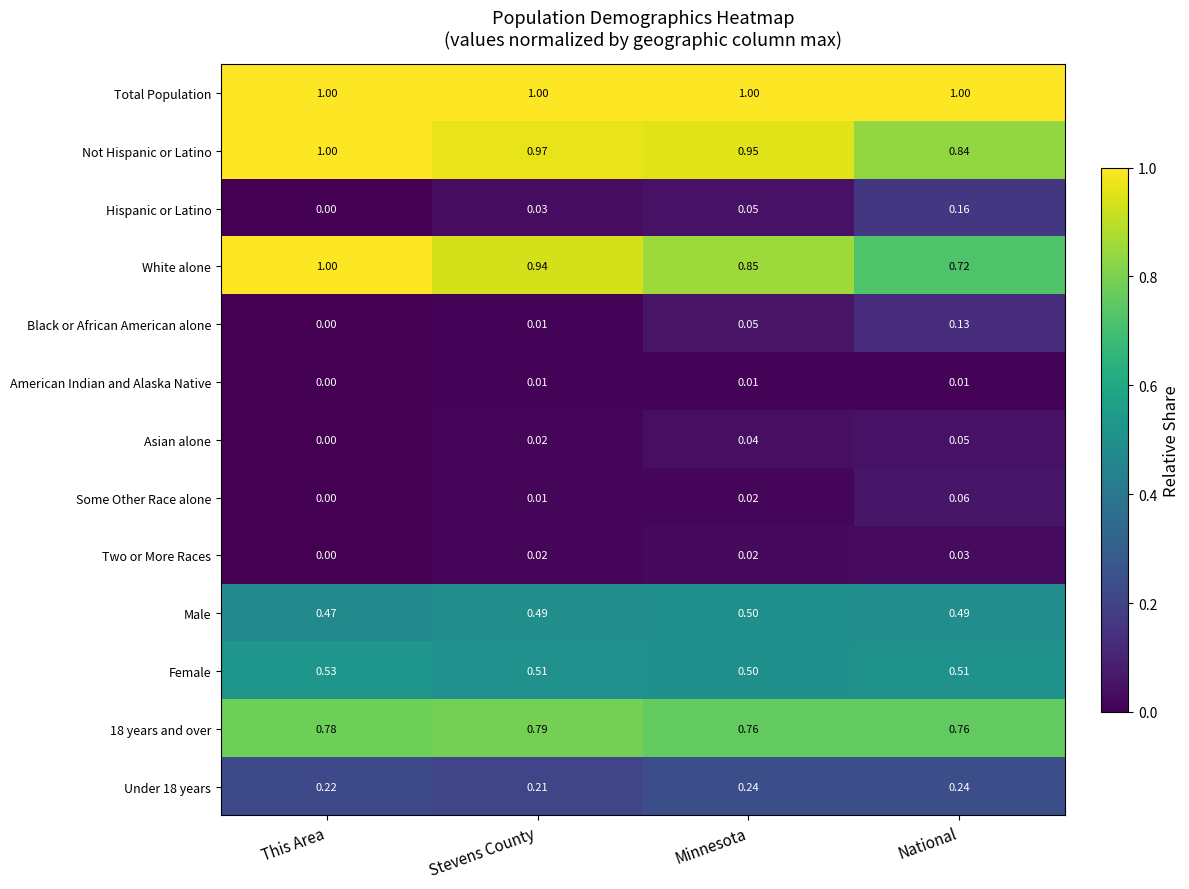

How many positive values does the Hispanic or Latino series have?

3